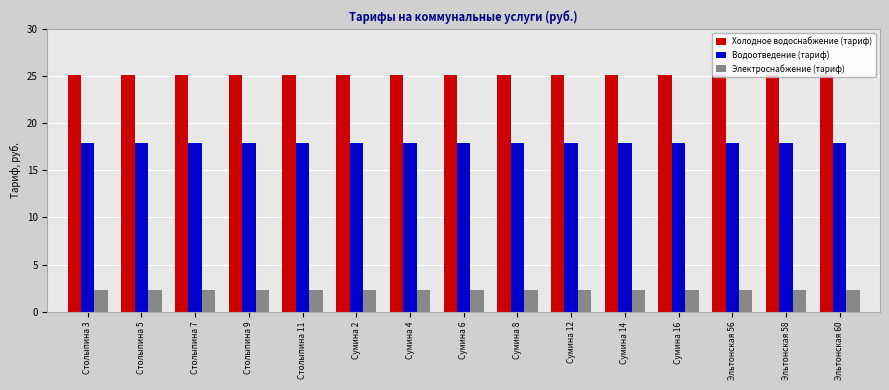

What is the total value across all series at Сумина 12?

45.4